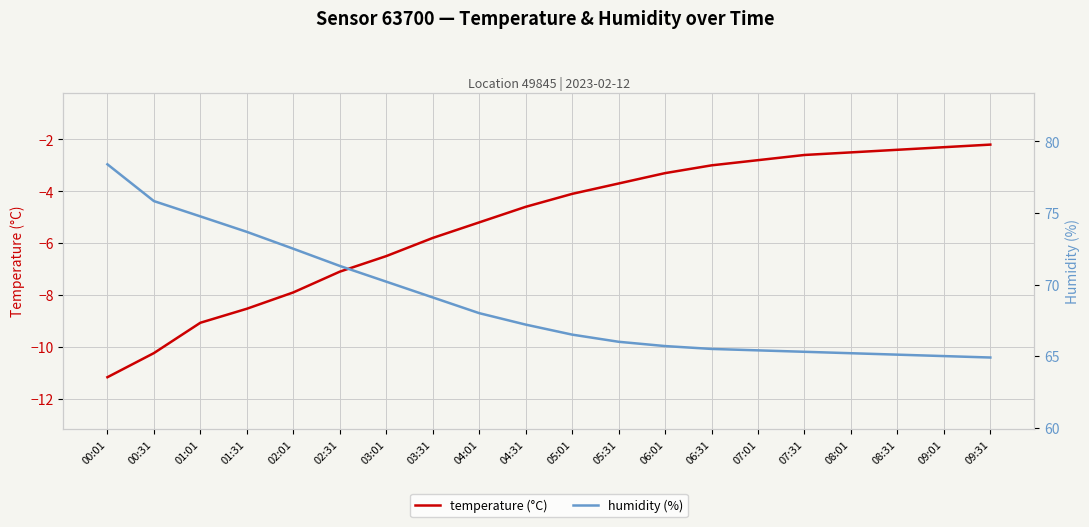

At how many categories does at least one series exceed -3?

20